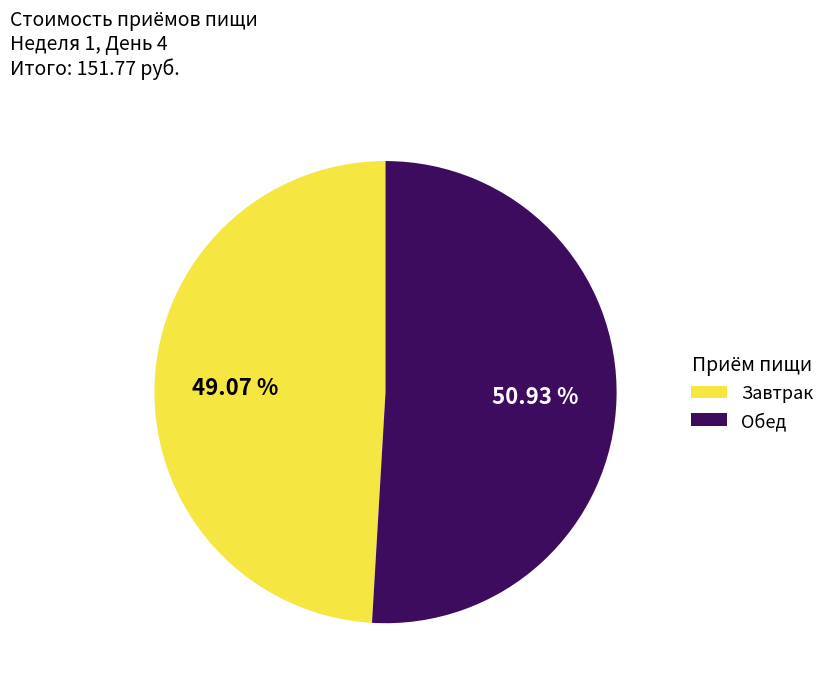

To the nearest percent, what portion does Завтрак represent?

49%